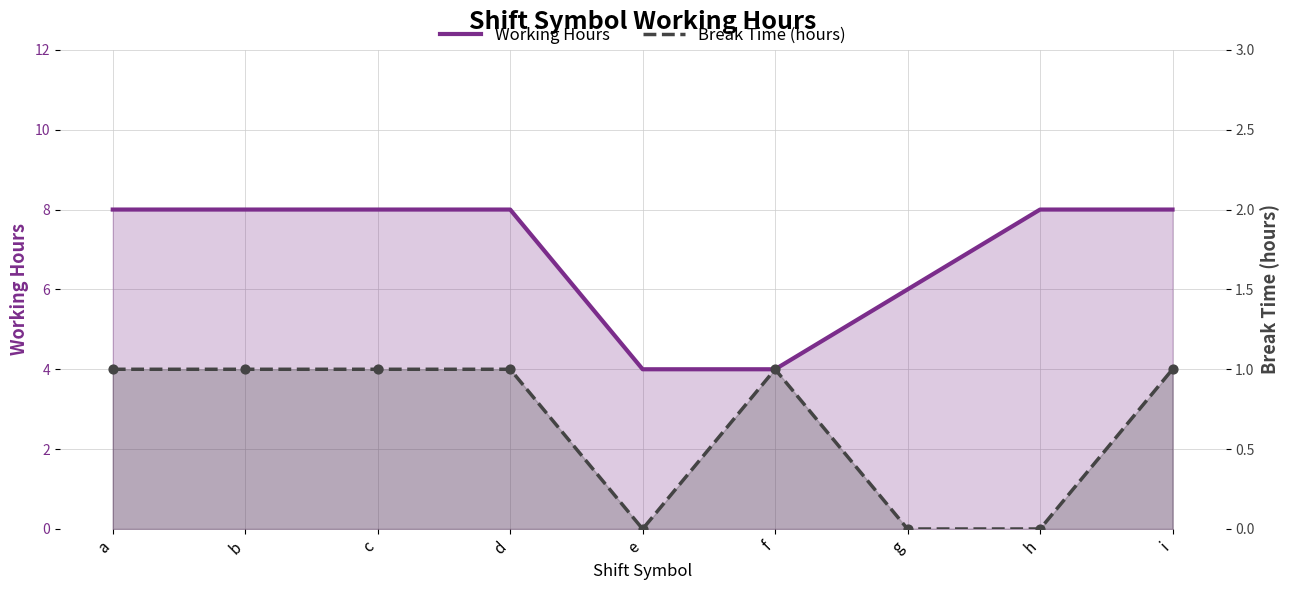

Which series reaches the minimum Y coordinate?

Break Time (hours)